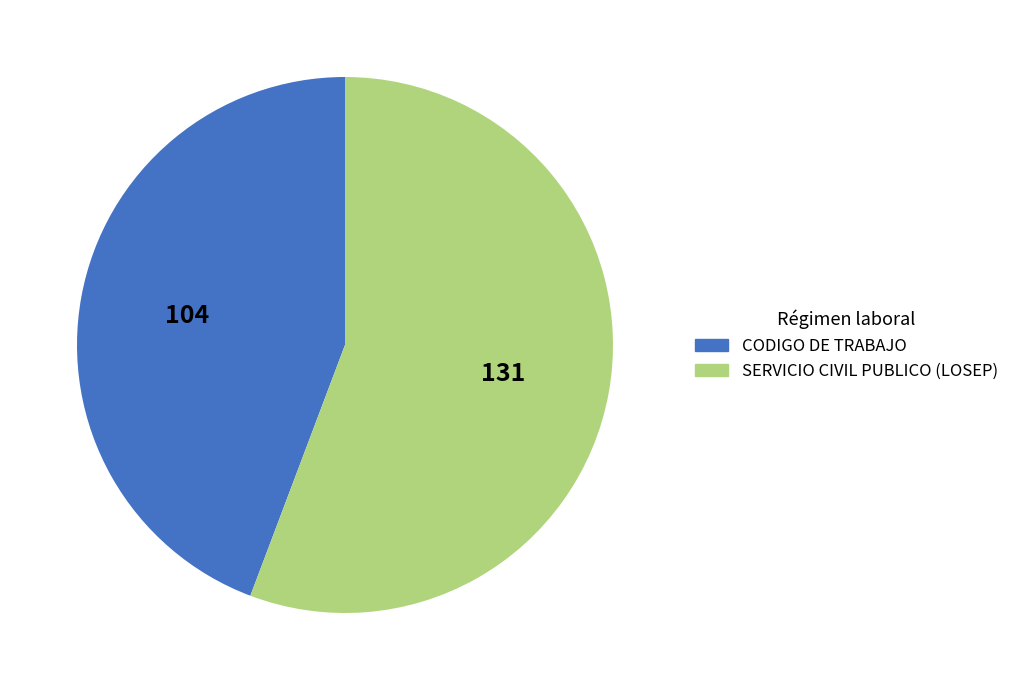

Is the sum of CODIGO DE TRABAJO and SERVICIO CIVIL PUBLICO (LOSEP) greater than half?

Yes